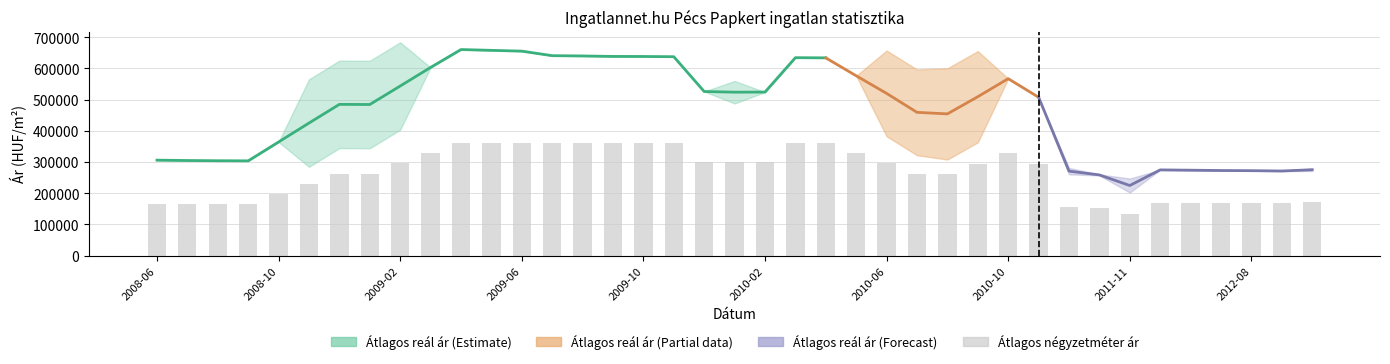

Is it true that Szórás alsó határ equals 151847 at 2010-10?

False